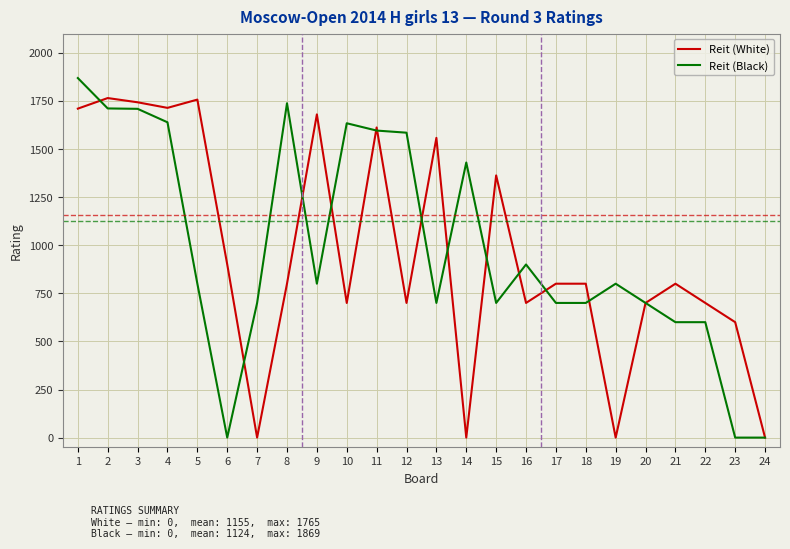

The value of Reit (Black) at 9 is 800. True or false?

True